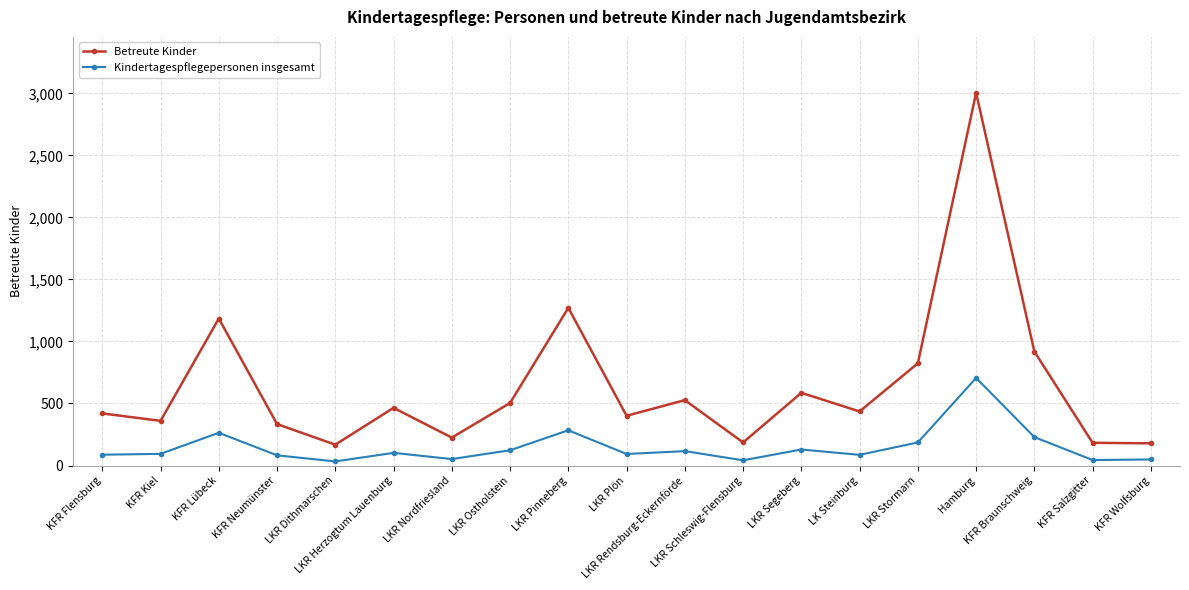

What are all the series names shown in the legend?

Betreute Kinder, Kindertagespflegepersonen insgesamt